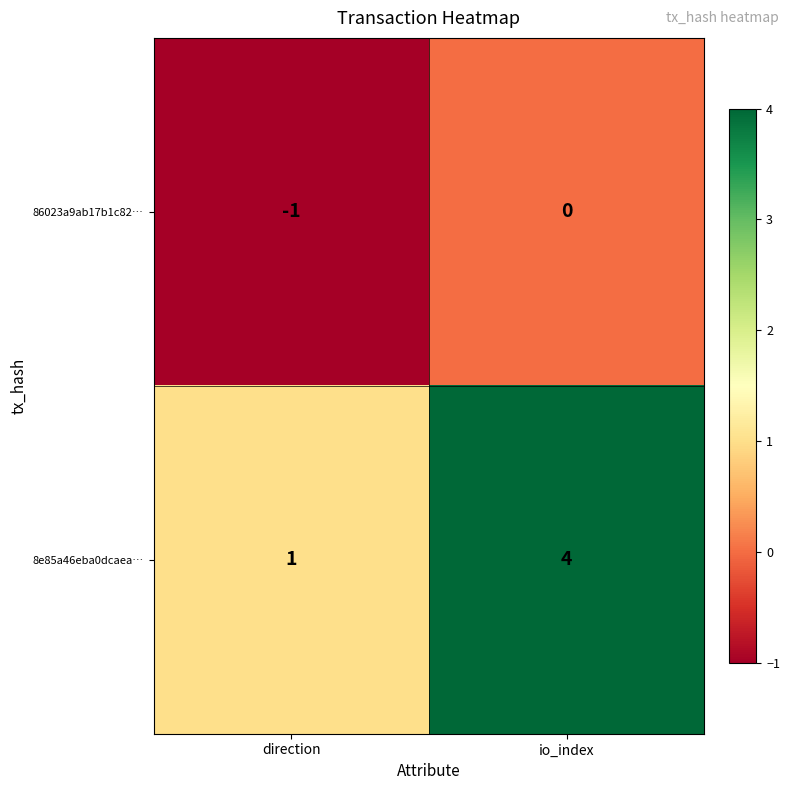

At which label is 86023a9ab17b1c82… closest to 0?

io_index